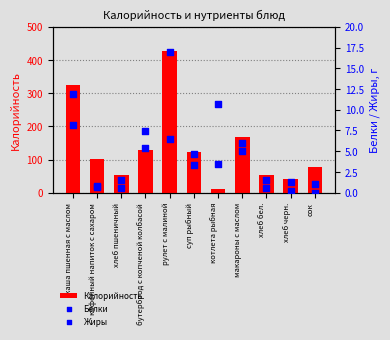

Which series has the largest Y range (max minus min)?

Калорийность